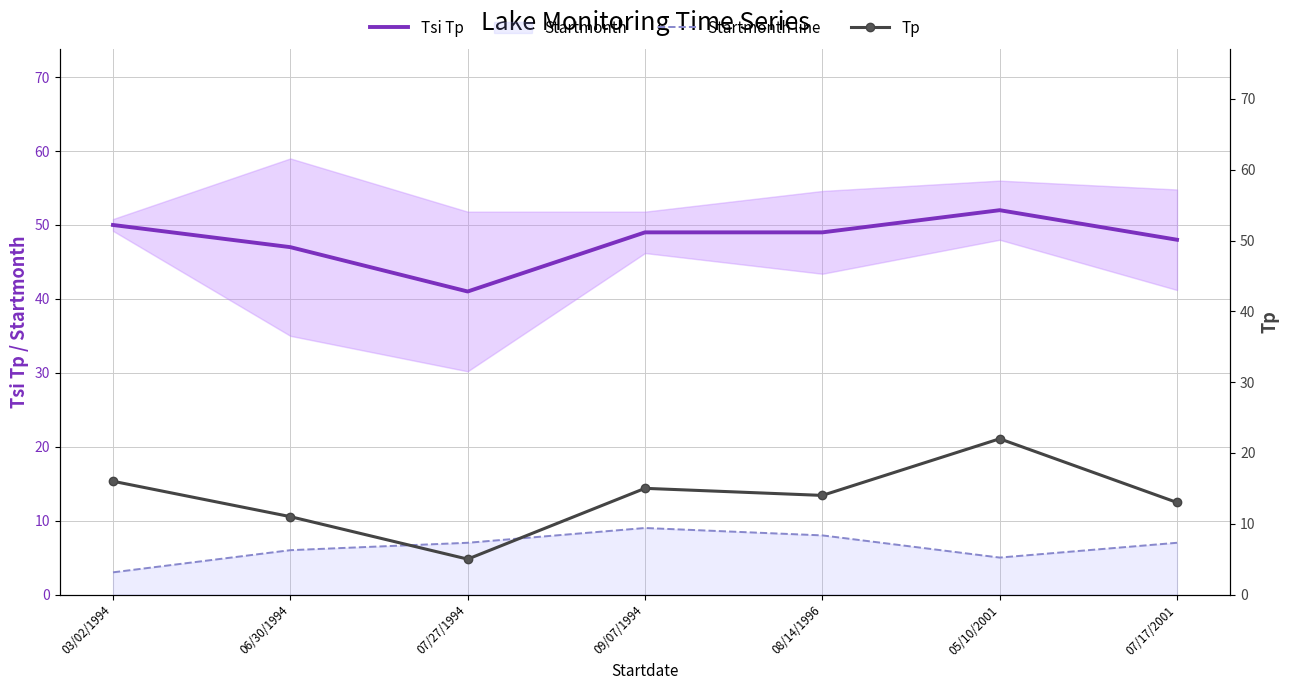

Where is Tp nearest to the value 13?

07/17/2001